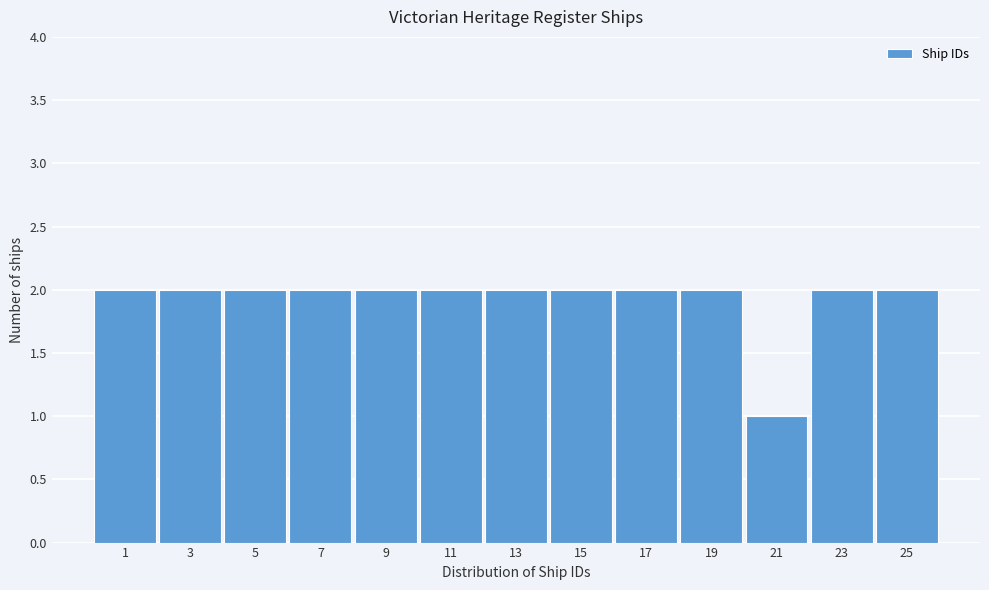

Reading right to left, what are all the values shown in this chart?

25=2	23=2	21=1	19=2	17=2	15=2	13=2	11=2	9=2	7=2	5=2	3=2	1=2